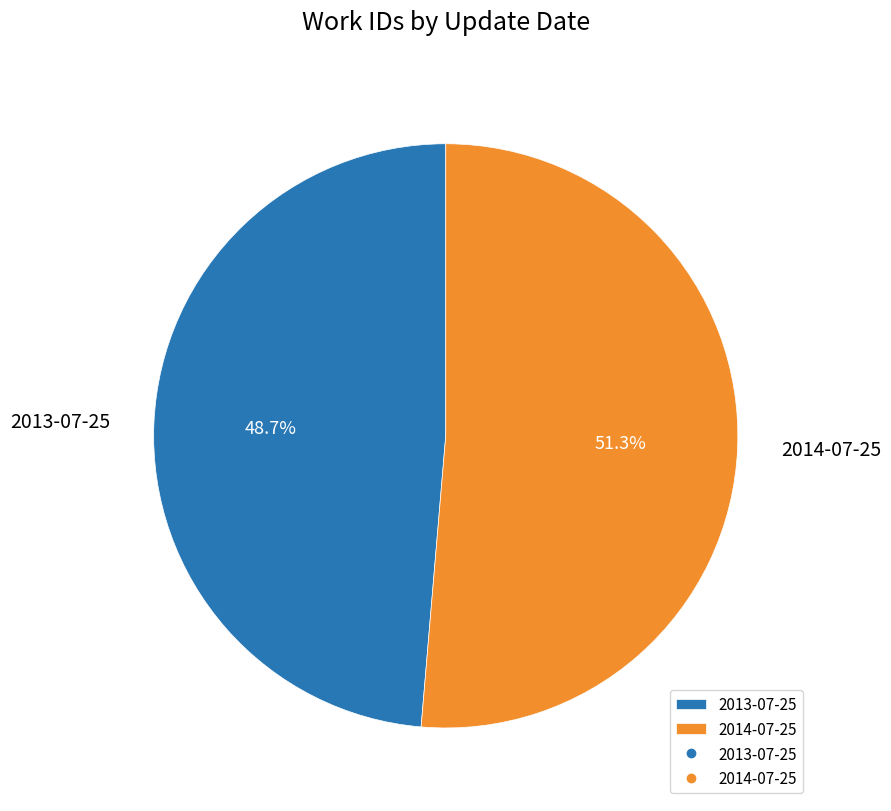

What percentage is the 2013-07-25 slice, to the nearest percent?

49%